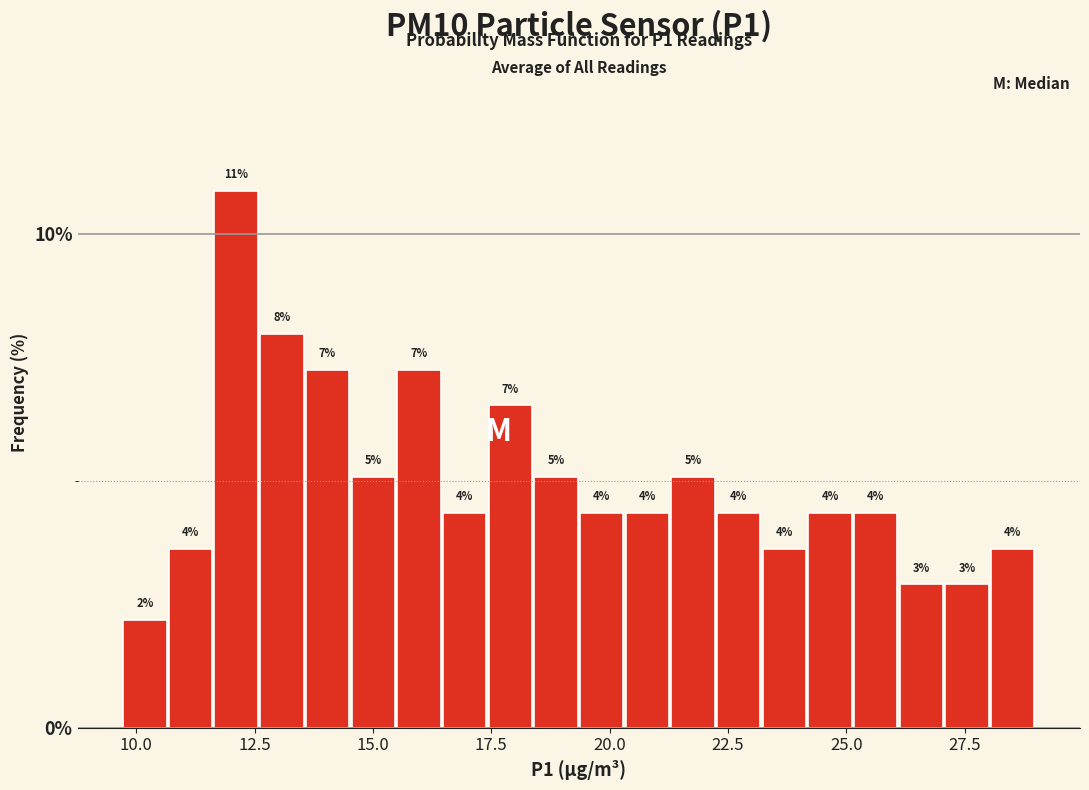

Read against the x-axis, roughly where is the centre of the tallest bar?

12.0